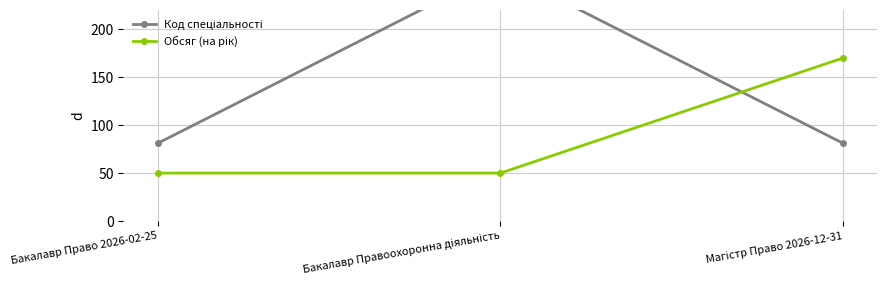

Reading left to right, extract all data points from this chart.

Код спеціальності: 81	262	81
Обсяг (на рік): 50	50	170